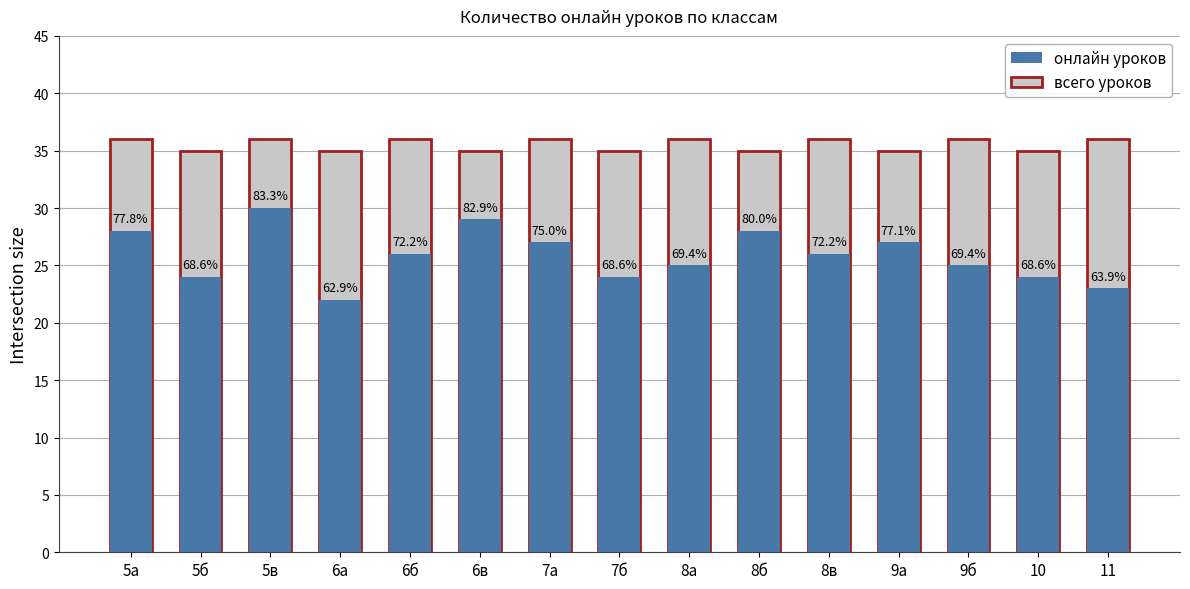

How many bars are there in total?

30